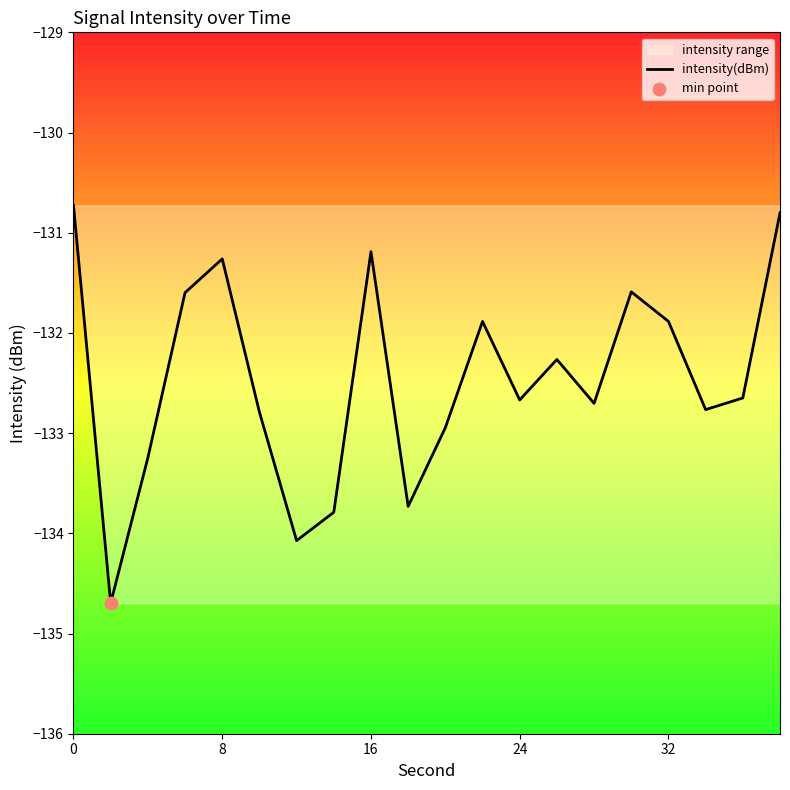

What is the lowest value of the intensity(dBm) series?

-134.7